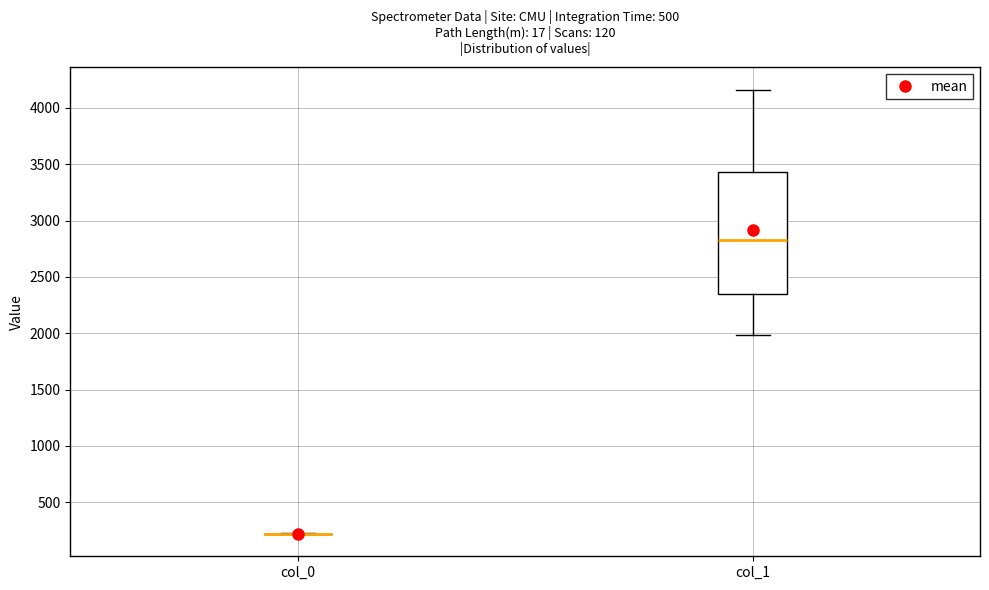

Comparing the boxes themselves (not the whiskers), which one is the tallest?

col_1